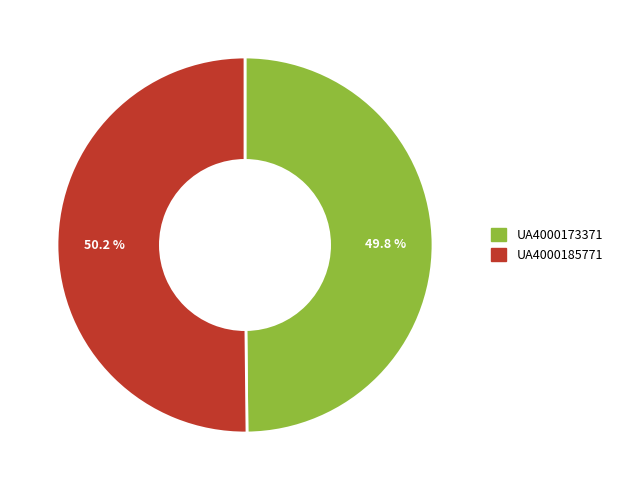

Combined, what portion of the pie is UA4000185771 and UA4000173371?

100.0%